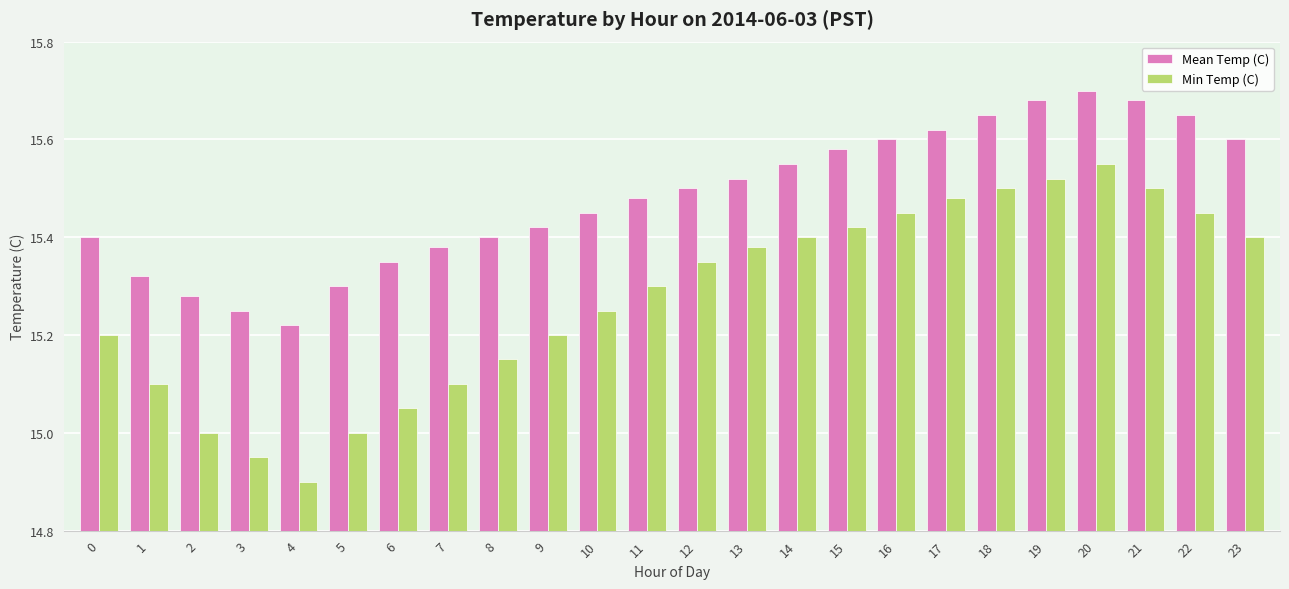

True or false: Mean Temp (C) has a value of 15.3 at 6.

True